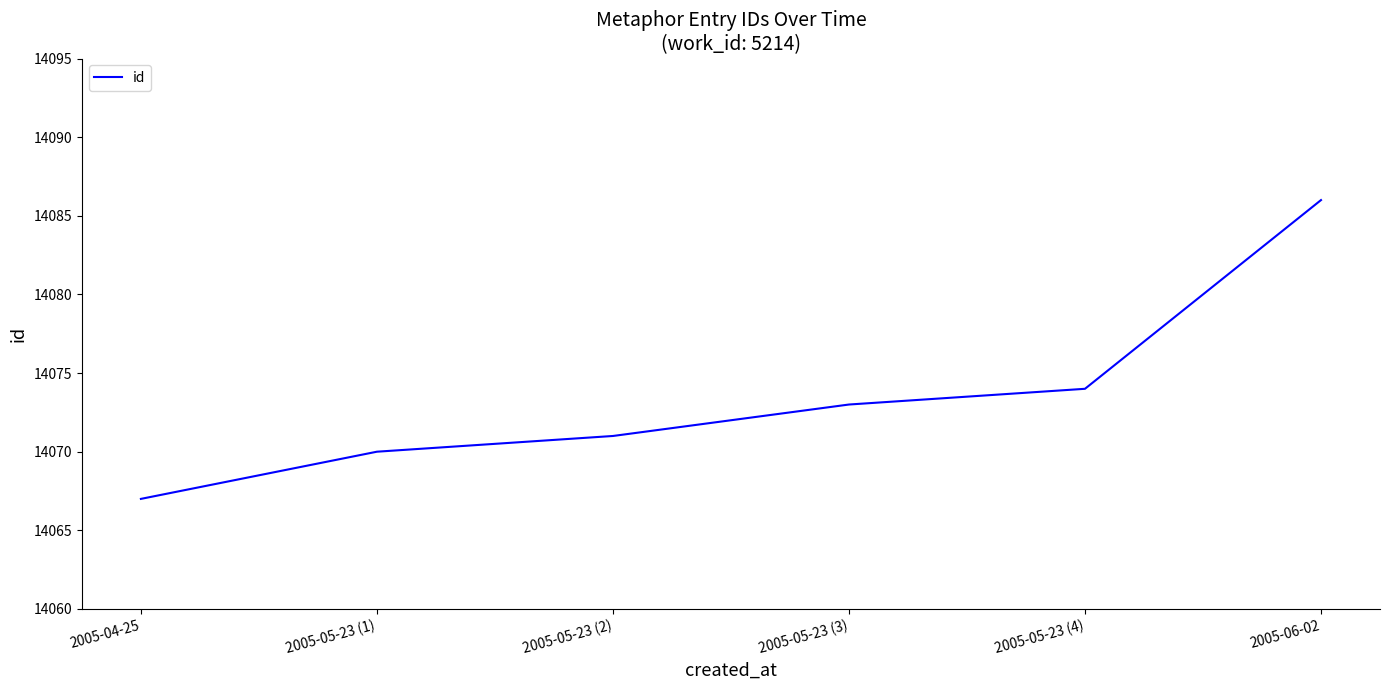

The chart shows a value of 23131 at 2005-05-23 (2). True or false?

False